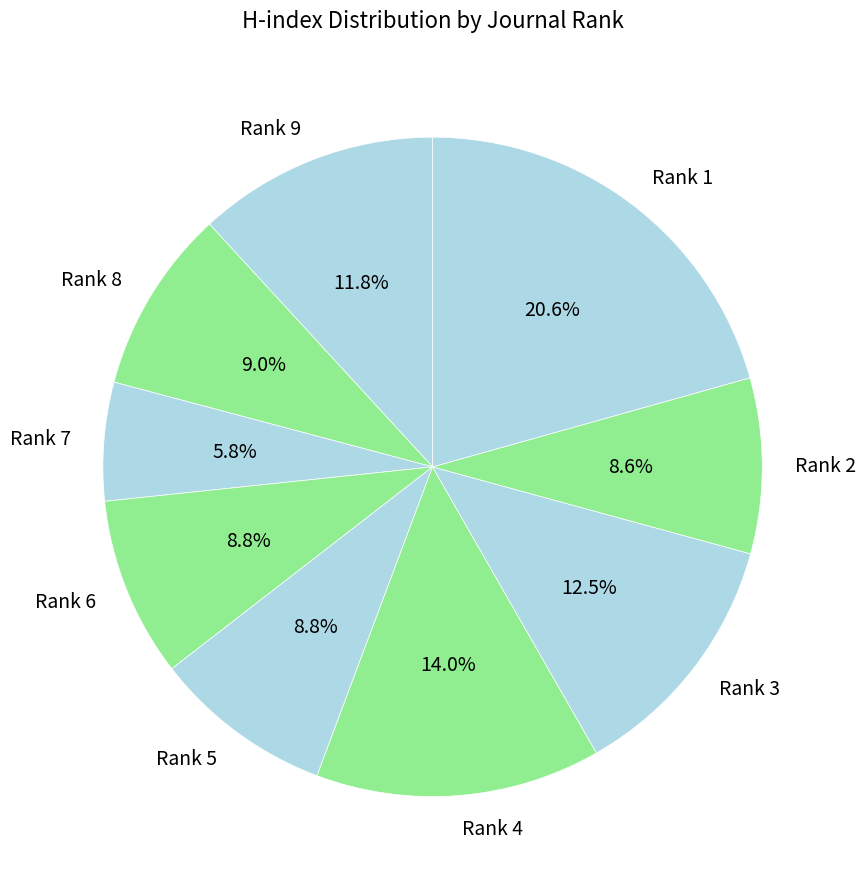

Combined, what portion of the pie is Rank 7 and Rank 9?

17.6%